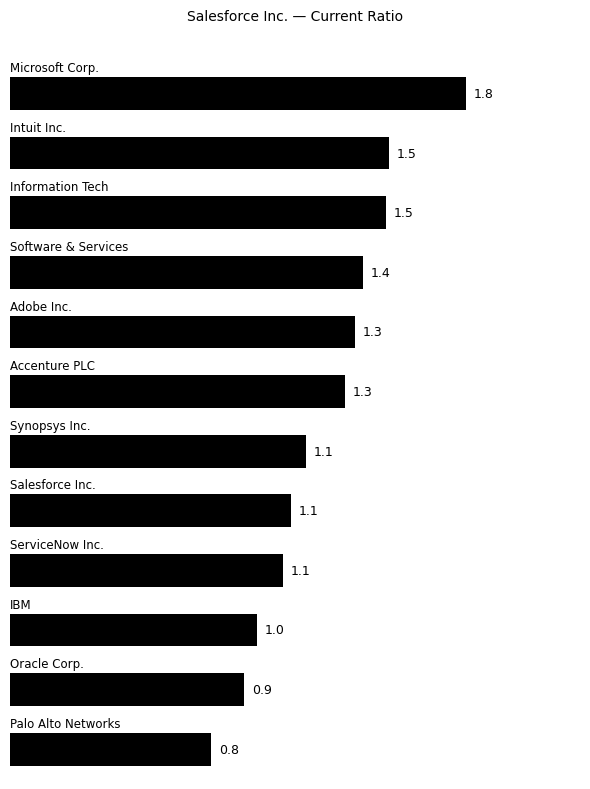

What is the difference between the second highest and minimum values?

0.7